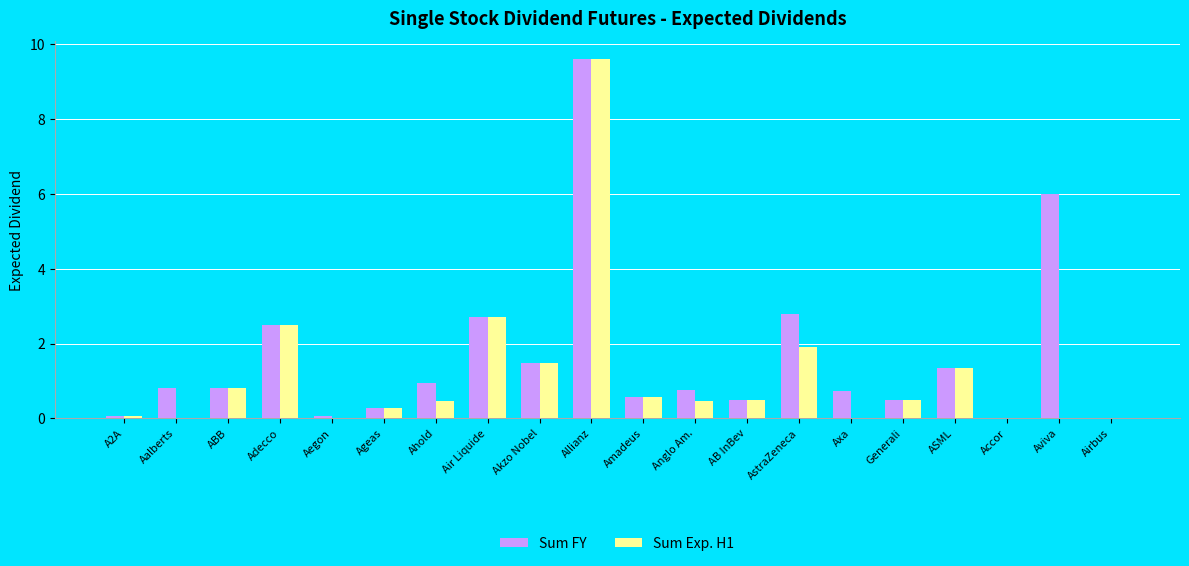

What is the difference between the Sum FY values at AstraZeneca and Generali?

2.3